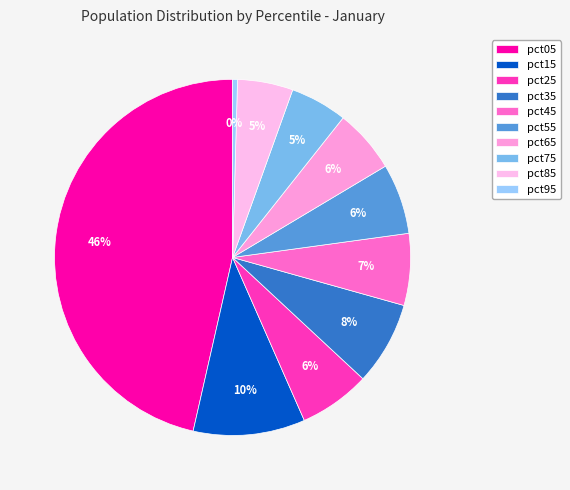

To the nearest percent, what portion does pct45 represent?

7%